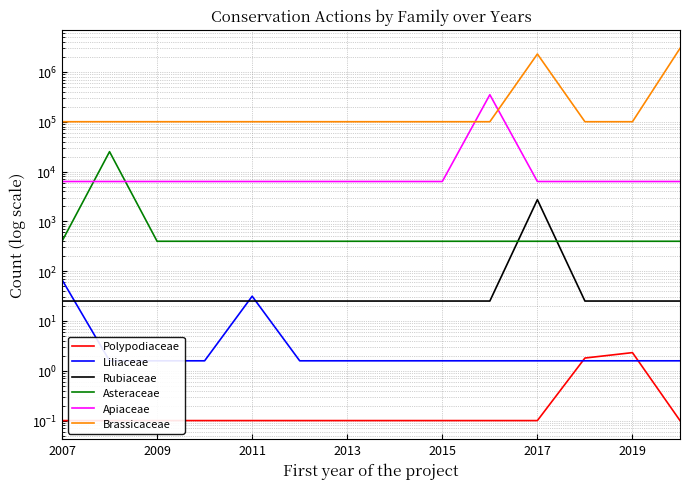

What is the sum of the Liliaceae values at 12 and 2017?

3.2